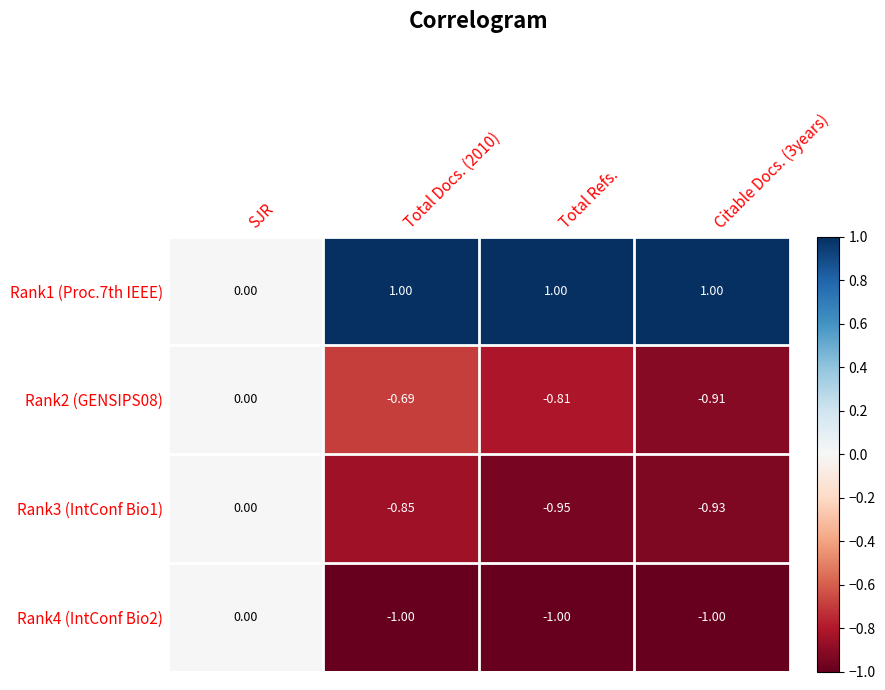

What is the spread (max minus min) of values at Citable Docs. (3years)?

2.0